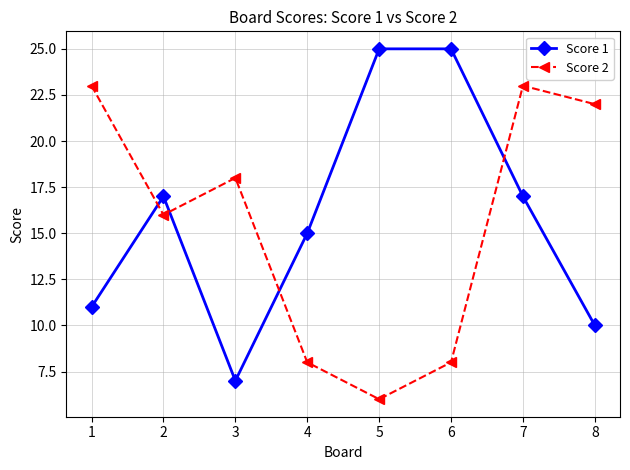

List the series in order of their peak value, highest first.

Score 1, Score 2